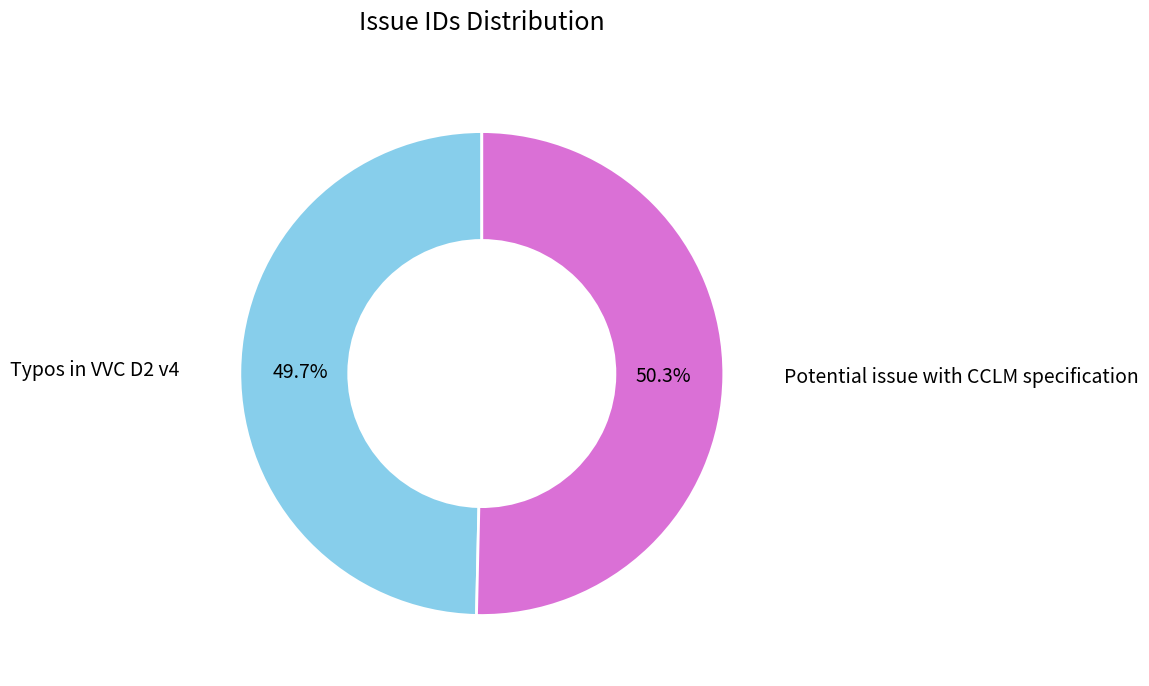

True or false: Potential issue with CCLM specification accounts for 59% of the total.

False